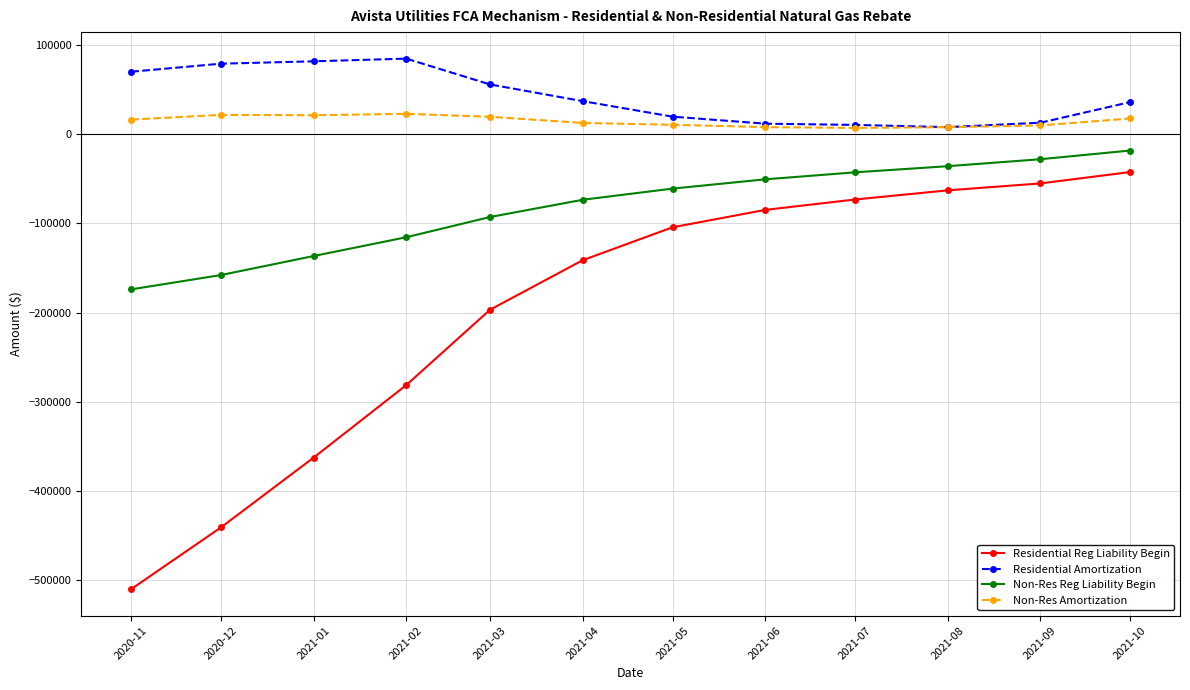

True or false: Non-Res Amortization and Residential Reg Liability Begin cross at least once.

False